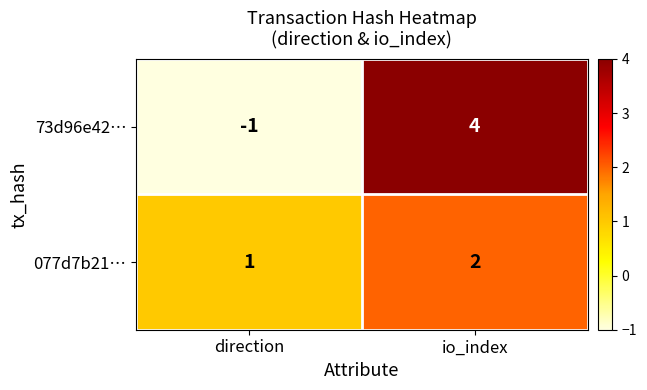

Reading right to left, what are all the values shown in this chart?

73d96e42…: io_index=4	direction=-1
077d7b21…: io_index=2	direction=1